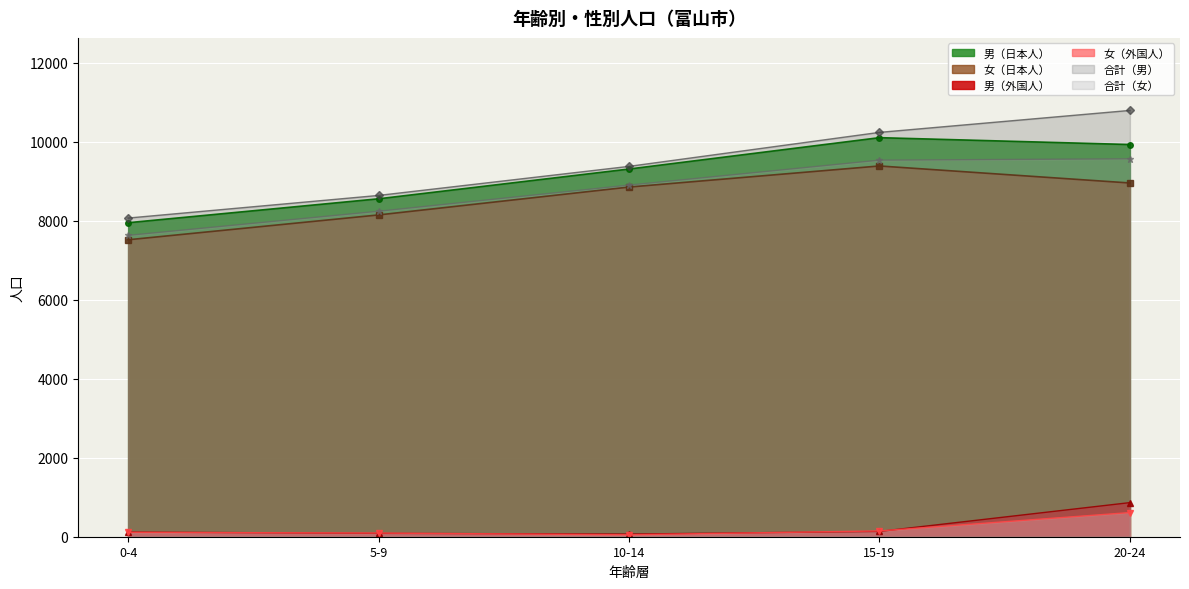

What is the average value of the 合計（男） series?

9427